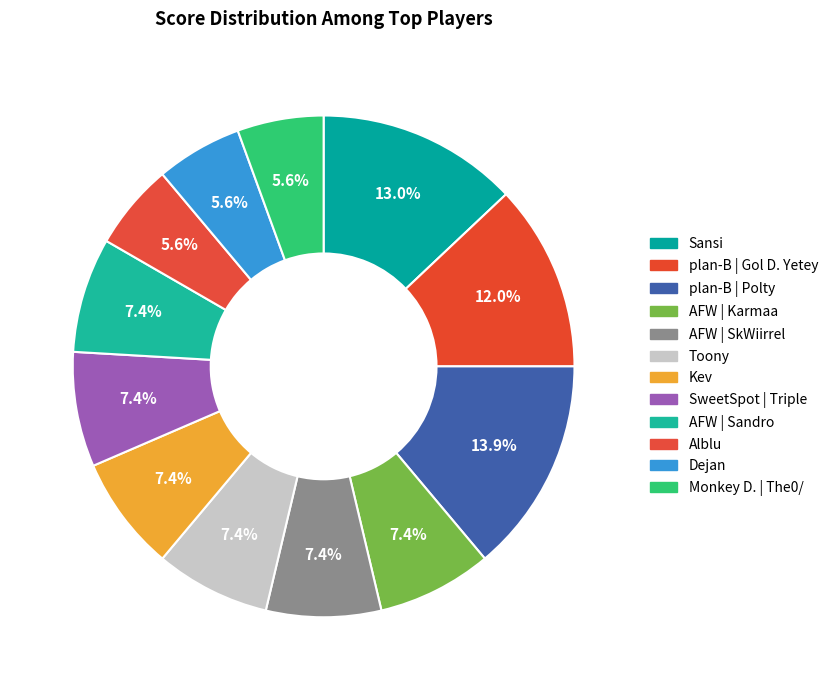

How many slices are in this pie chart?

12